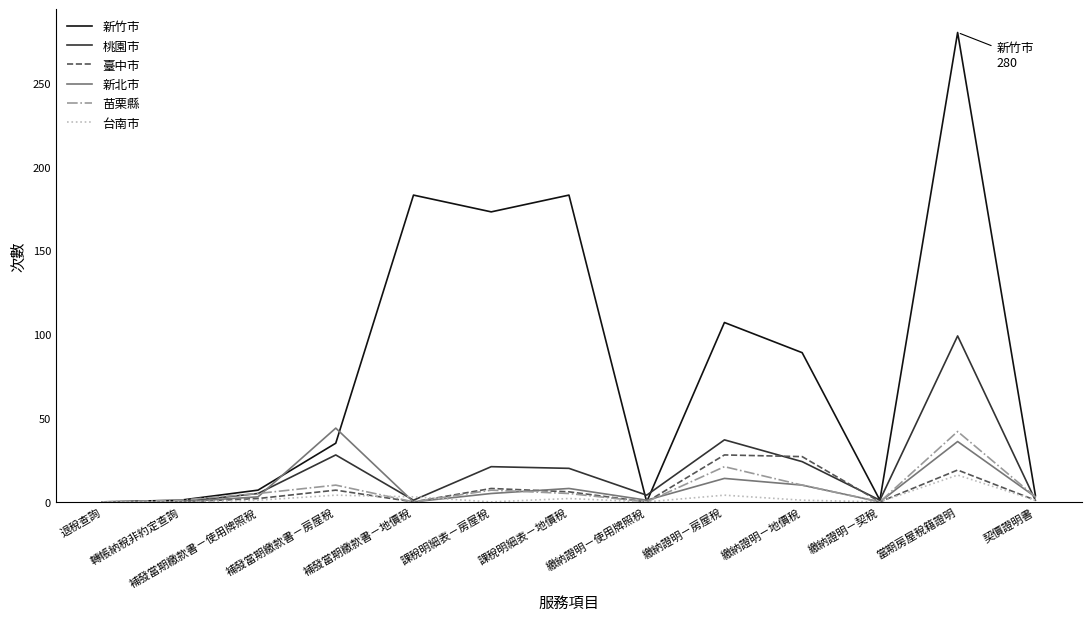

Which series has the largest range (max minus min)?

新竹市